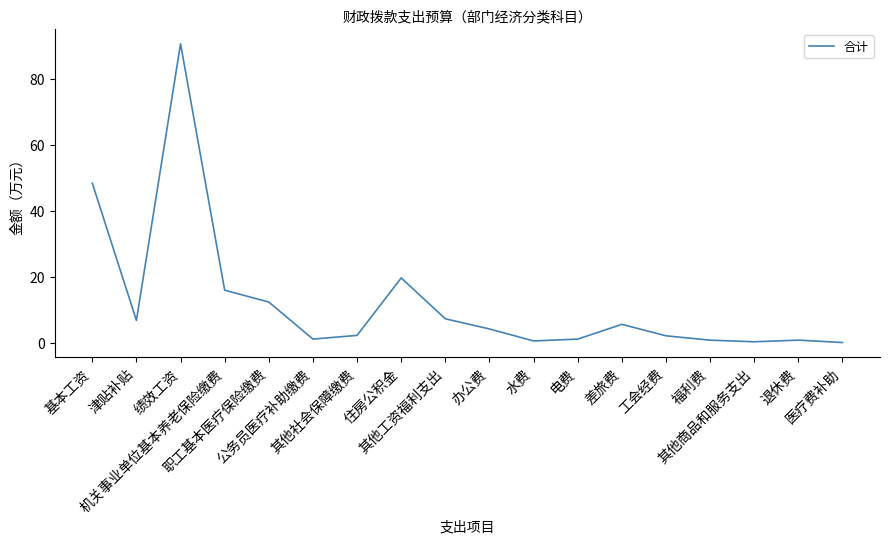

What is the change in value from 绩效工资 to 机关事业单位基本养老保险缴费?

-74.8